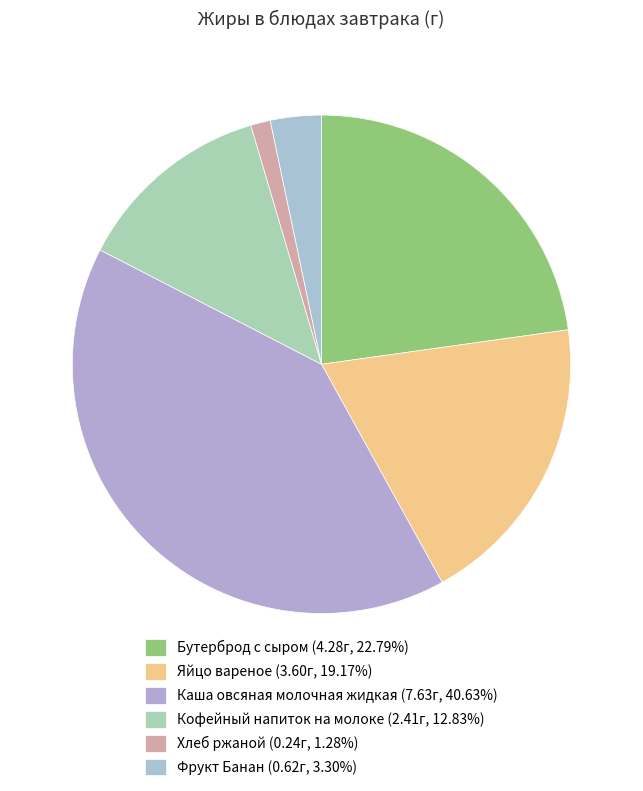

The Бутерброд с сыром slice represents 23% of the pie. True or false?

True